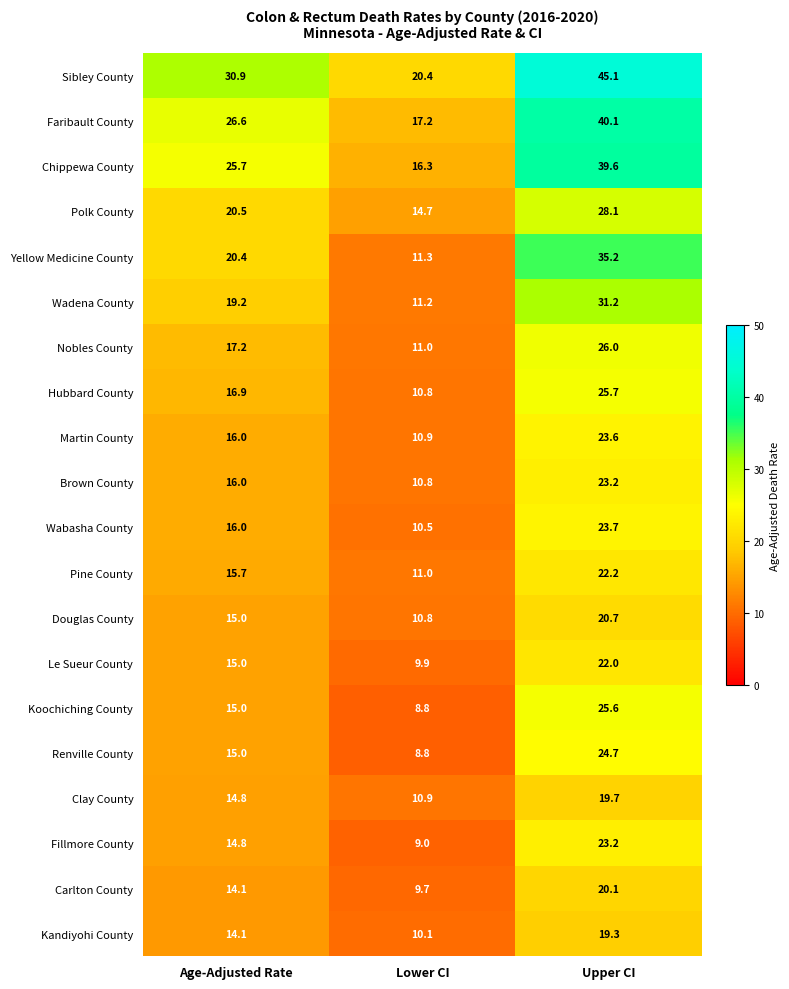

How many data points in Wadena County are above 19?

2